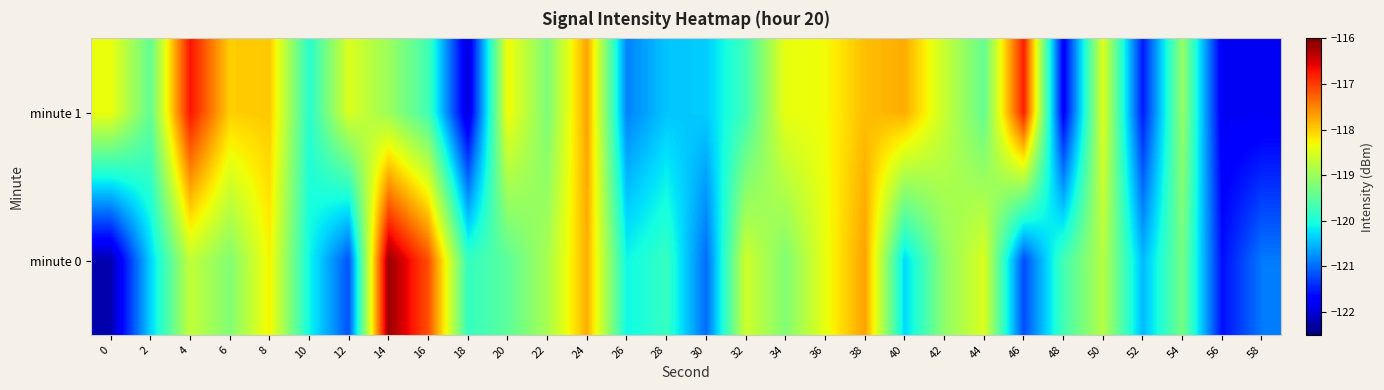

Reading right to left, list all the values displayed in this chart.

minute 1: 58=-121.8	56=-121.8	54=-119.1	52=-121.5	50=-118.5	48=-121.8	46=-116.8	44=-119.4	42=-118.7	40=-117.8	38=-117.9	36=-118.3	34=-118.4	32=-119.7	30=-120.4	28=-120.4	26=-120.9	24=-117.7	22=-119.2	20=-118.3	18=-122.0	16=-119.7	14=-119.0	12=-118.5	10=-119.9	8=-118.0	6=-118.0	4=-116.7	2=-119.4	0=-118.4
minute 0: 58=-120.9	56=-121.6	54=-119.3	52=-120.5	50=-118.8	48=-119.7	46=-121.2	44=-118.5	42=-119.1	40=-120.3	38=-117.7	36=-118.4	34=-119.2	32=-118.6	30=-121.0	28=-119.8	26=-120.1	24=-117.8	22=-118.9	20=-119.5	18=-119.8	16=-117.1	14=-116.2	12=-121.2	10=-120.1	8=-118.3	6=-119.2	4=-118.7	2=-120.3	0=-122.2